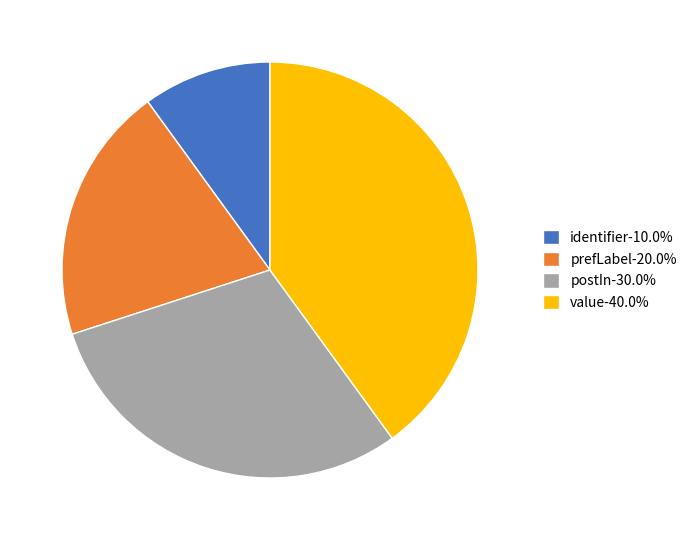

Do prefLabel-20.0% and value-40.0% together represent more than half of the pie?

Yes